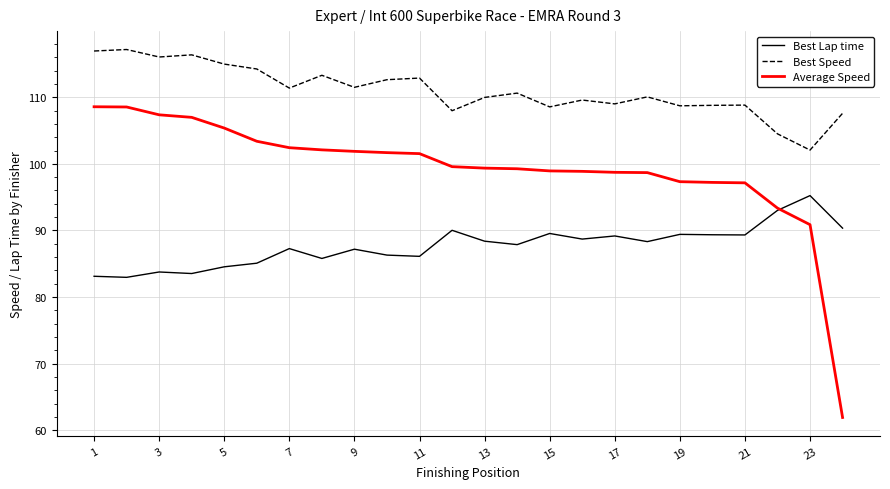

How many lines are shown in the chart?

3